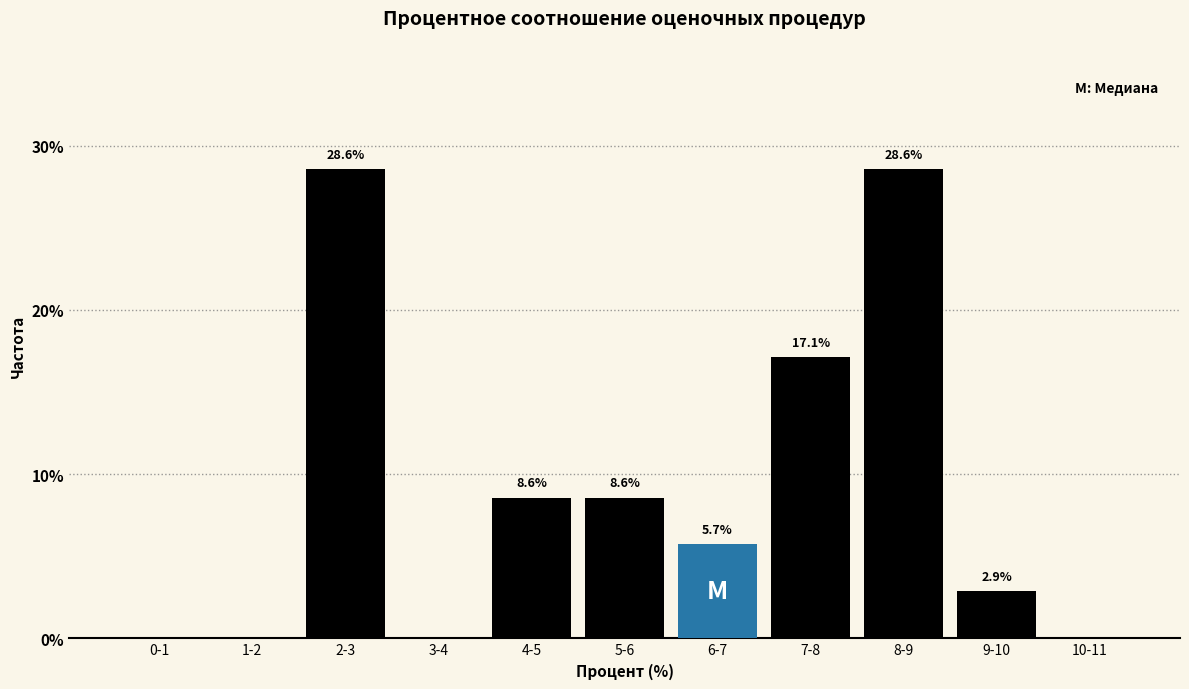

Reading left to right, transcribe all the data shown in this chart.

0-1=0.0	1-2=0.0	2-3=28.6	3-4=0.0	4-5=8.6	5-6=8.6	6-7=5.7	7-8=17.1	8-9=28.6	9-10=2.9	10-11=0.0